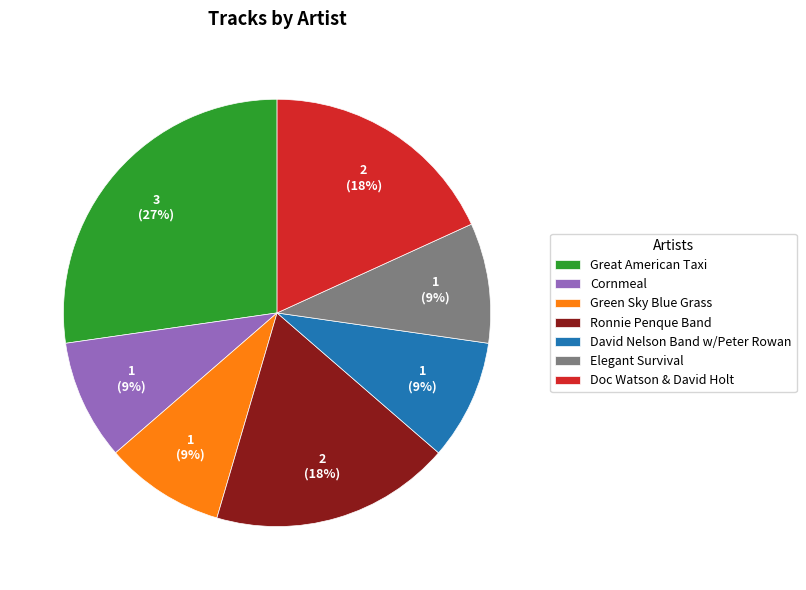

To the nearest percent, what percentage of the pie is Great American Taxi?

27%